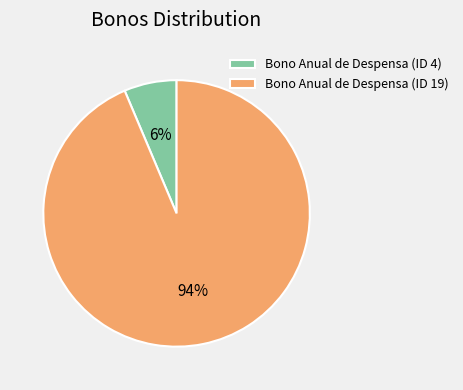

The Bono Anual de Despensa (ID 4) slice represents 13% of the pie. True or false?

False